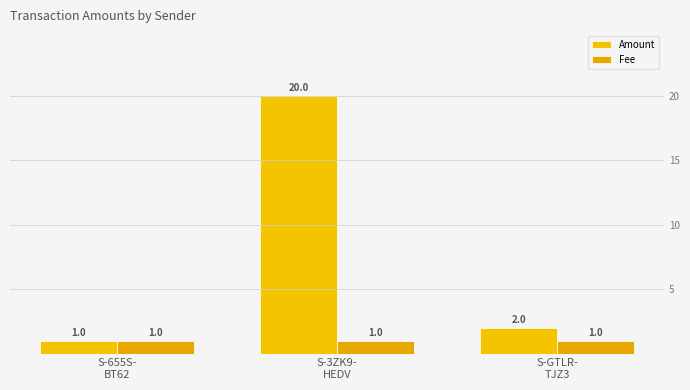

The Fee series shows 1 at S-655S-
BT62. True or false?

True